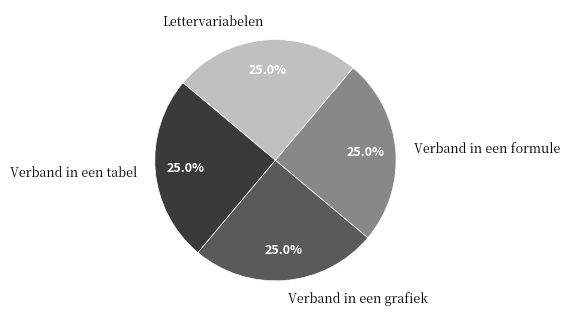

True or false: Lettervariabelen accounts for 35% of the total.

False